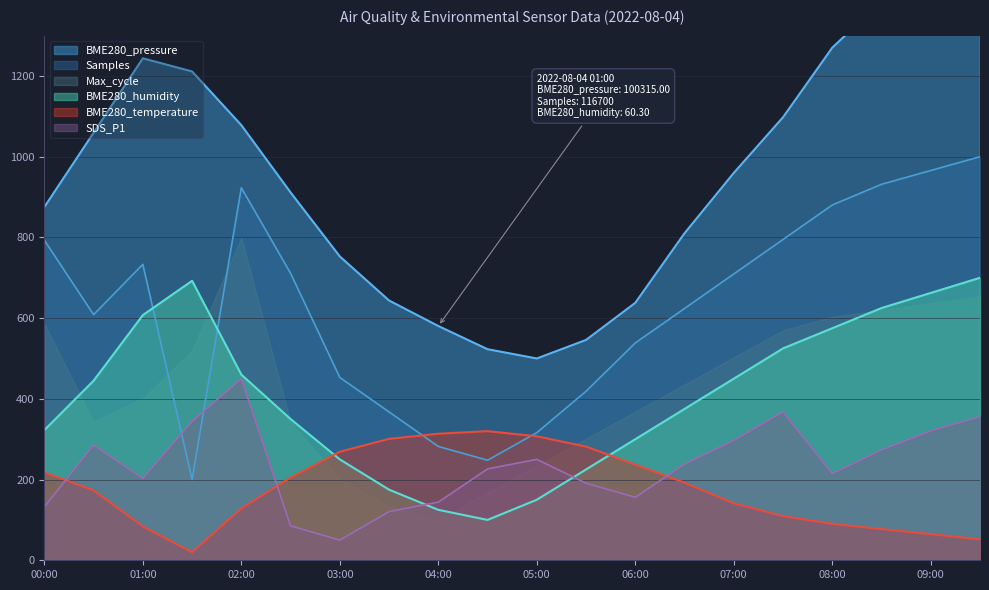

Reading right to left, what are all the values shown in this chart?

BME280_pressure: 09:30=1500.0	09:00=1442.5	08:30=1385.1	08:00=1270.1	07:30=1097.7	07:00=959.8	06:30=810.3	06:00=637.9	05:30=546.0	05:00=500.0	04:30=523.0	04:00=580.5	03:30=643.7	03:00=752.9	02:30=911.5	02:00=1078.2	01:30=1211.3	01:00=1243.8	00:30=1059.3	00:00=875.2
Samples: 09:30=1000.0	09:00=965.8	08:30=931.6	08:00=880.3	07:30=794.9	07:00=709.4	06:30=623.9	06:00=538.5	05:30=418.8	05:00=316.2	04:30=247.9	04:00=282.1	03:30=367.5	03:00=453.0	02:30=711.1	02:00=923.1	01:30=200.0	01:00=733.3	00:30=608.5	00:00=793.2
BME280_humidity: 09:30=700.0	09:00=662.5	08:30=625.0	08:00=575.0	07:30=525.0	07:00=450.0	06:30=375.0	06:00=300.0	05:30=225.0	05:00=150.0	04:30=100.0	04:00=125.0	03:30=175.0	03:00=250.0	02:30=350.0	02:00=460.0	01:30=692.5	01:00=607.5	00:30=445.0	00:00=322.5
SDS_P1: 09:30=355.9	09:00=320.6	08:30=273.5	08:00=214.7	07:30=367.6	07:00=297.1	06:30=238.2	06:00=155.9	05:30=191.2	05:00=250.0	04:30=226.5	04:00=144.1	03:30=120.6	03:00=50.0	02:30=85.3	02:00=450.0	01:30=344.1	01:00=202.9	00:30=285.3	00:00=132.4
BME280_temperature: 09:30=51.9	09:00=64.7	08:30=77.4	08:00=90.2	07:30=109.4	07:00=141.3	06:30=192.3	06:00=237.0	05:30=281.7	05:00=307.2	04:30=320.0	04:00=313.6	03:30=300.9	03:00=268.9	02:30=205.1	02:00=128.5	01:30=20.0	01:00=83.8	00:30=173.2	00:00=217.9